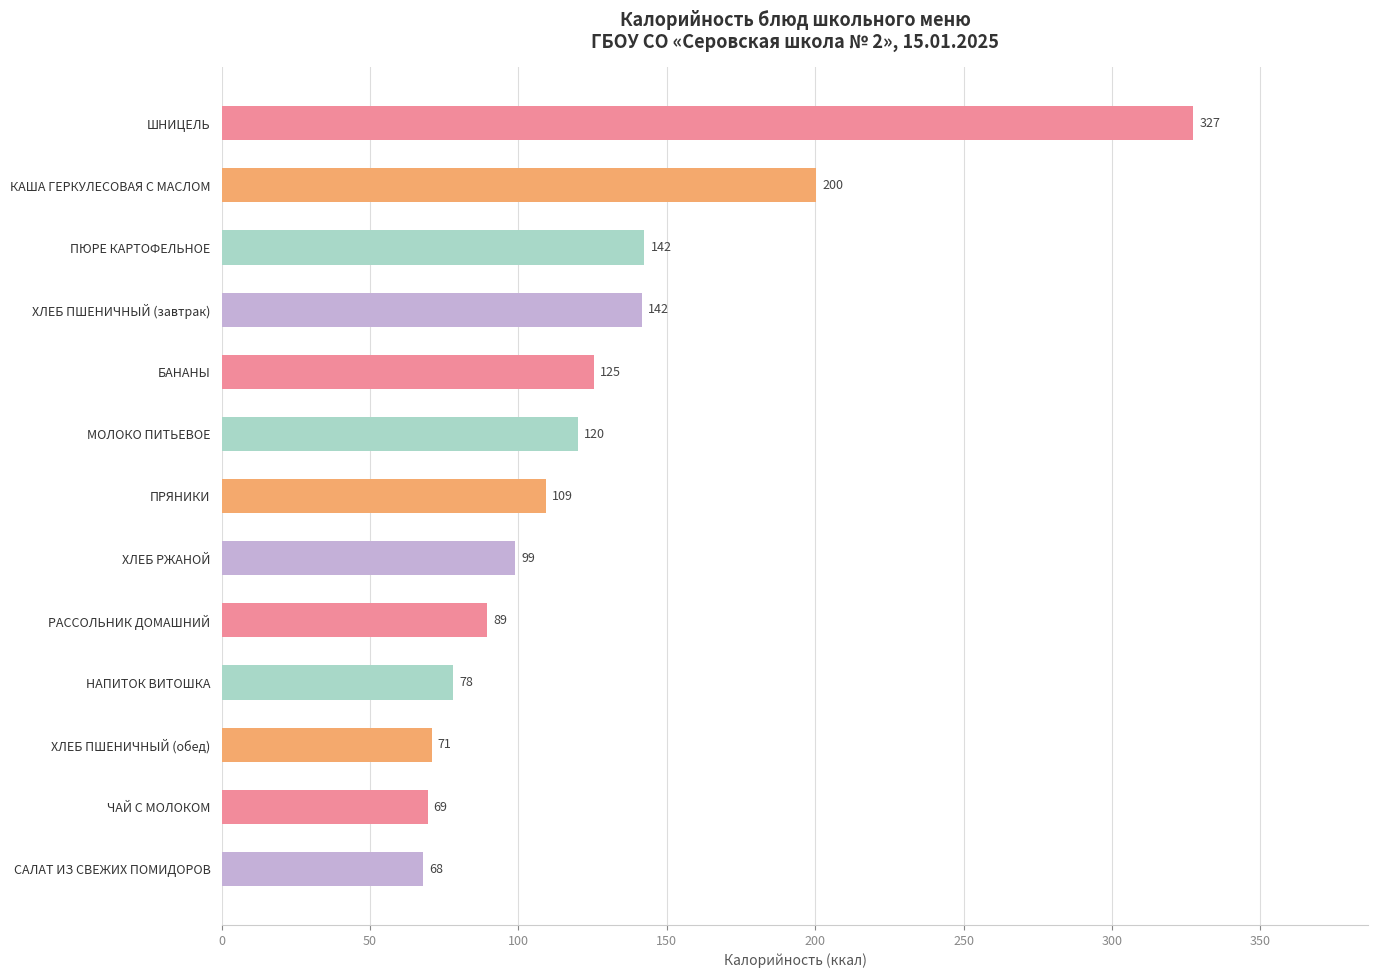

What is the label of the 13th bar from the bottom?

ШНИЦЕЛЬ